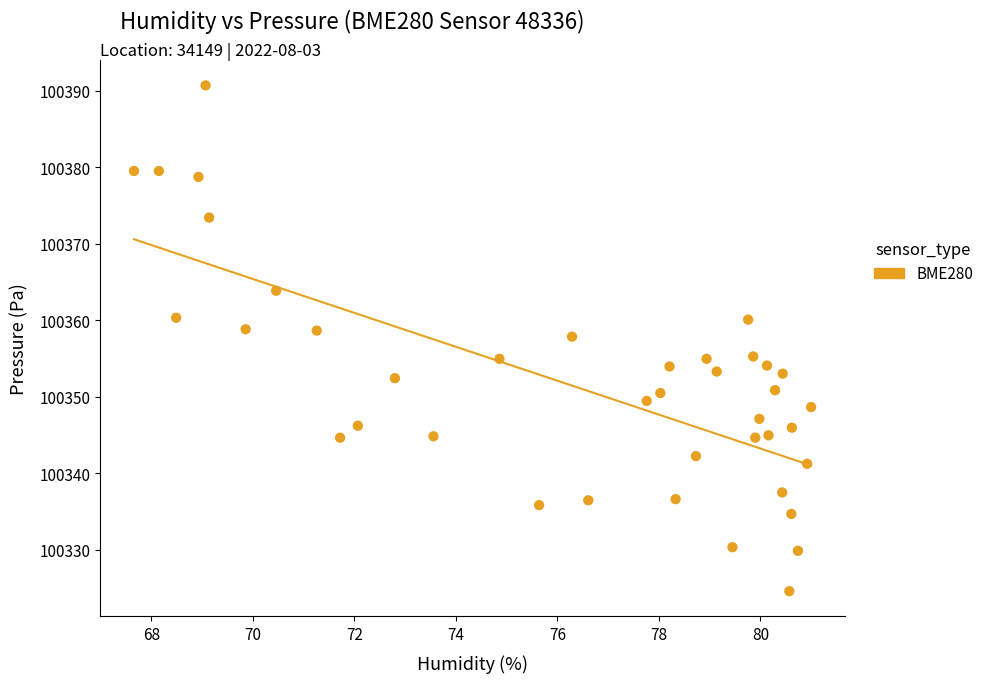

What Y value in the scatter plot is closest to 100357?

100357.8